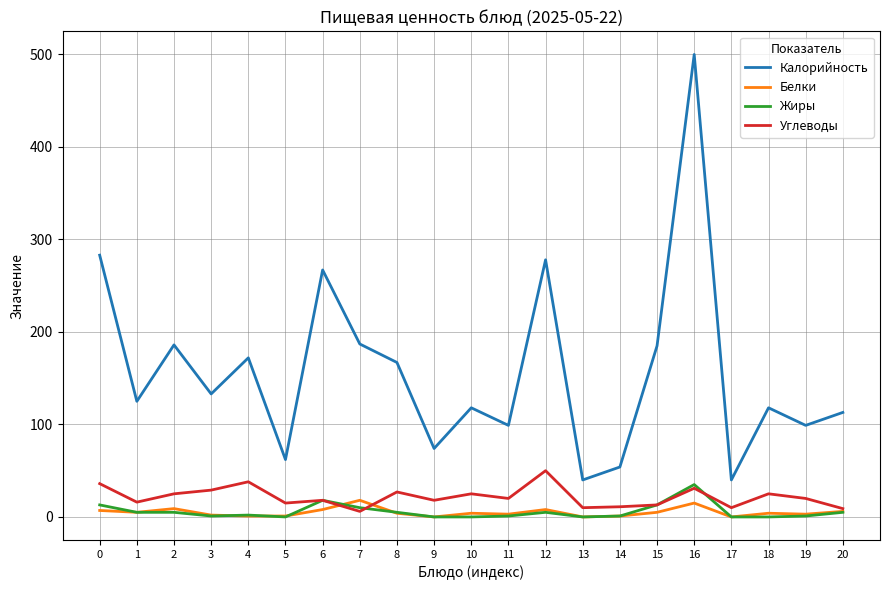

Between 12 and 19, which series saw the biggest shift?

Калорийность